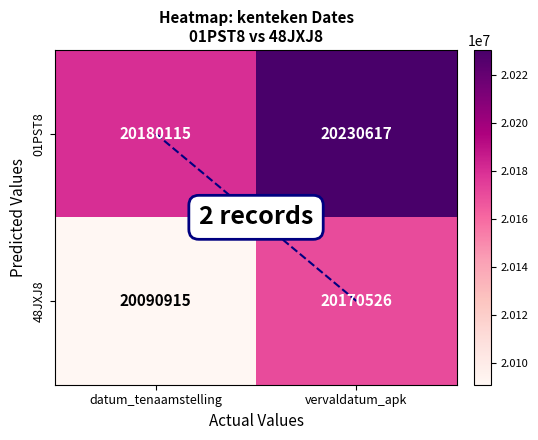

Which series changed the most between datum_tenaamstelling and vervaldatum_apk?

48JXJ8